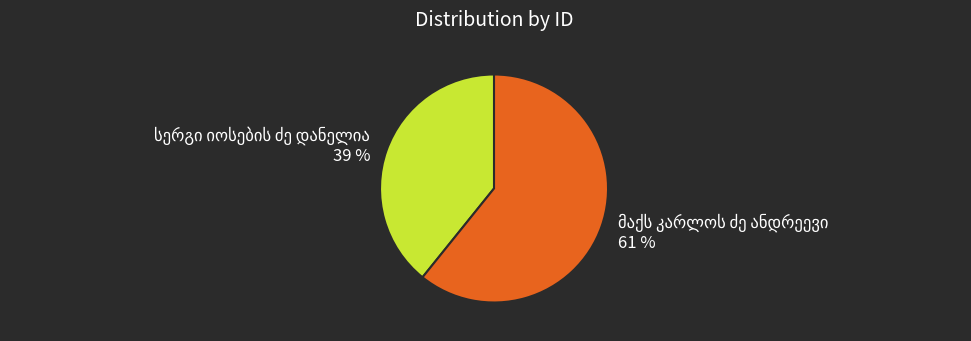

To the nearest percent, what is the average slice percentage?

50%